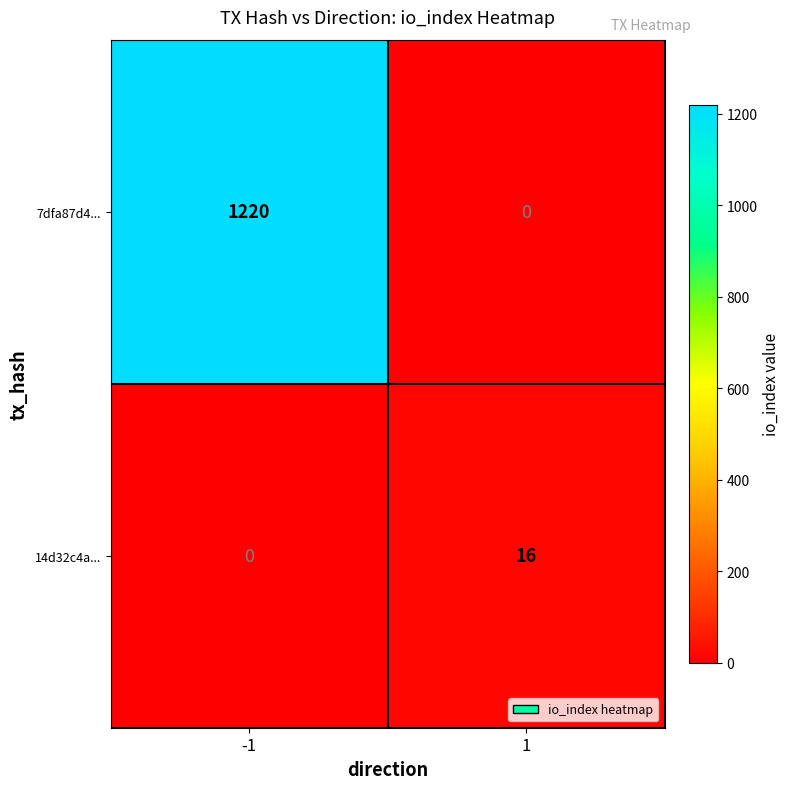

Which label corresponds to the largest value in the chart?

-1